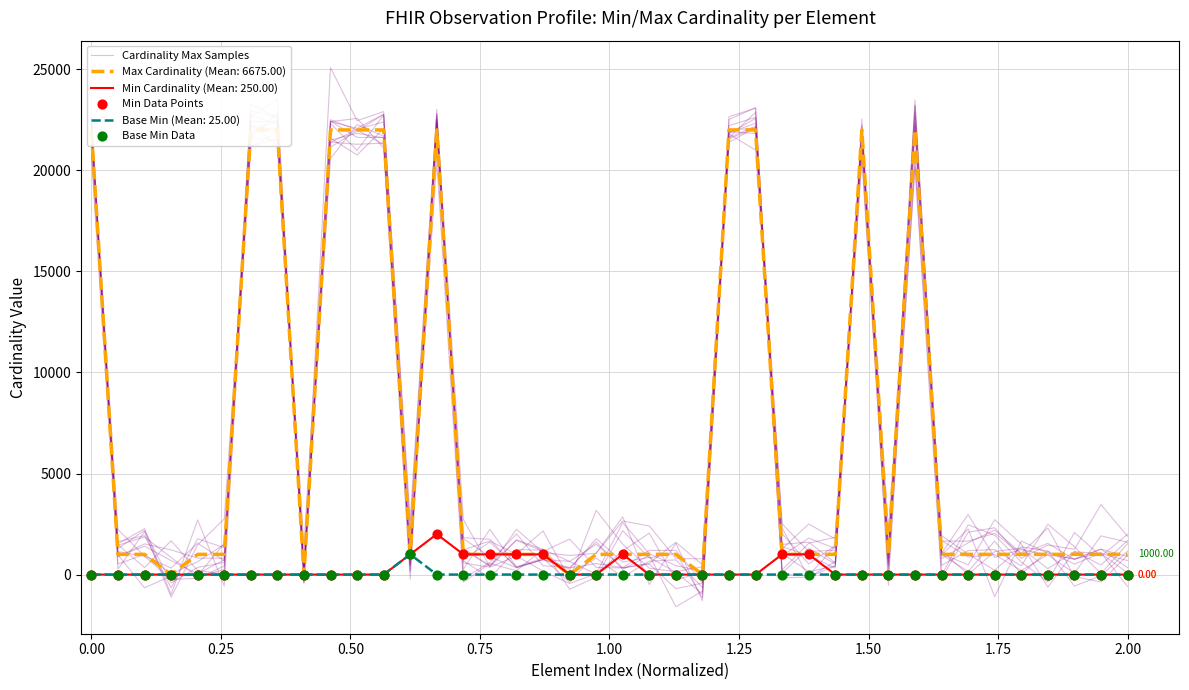

Which series has the largest total across all categories?

Cardinality Max Samples